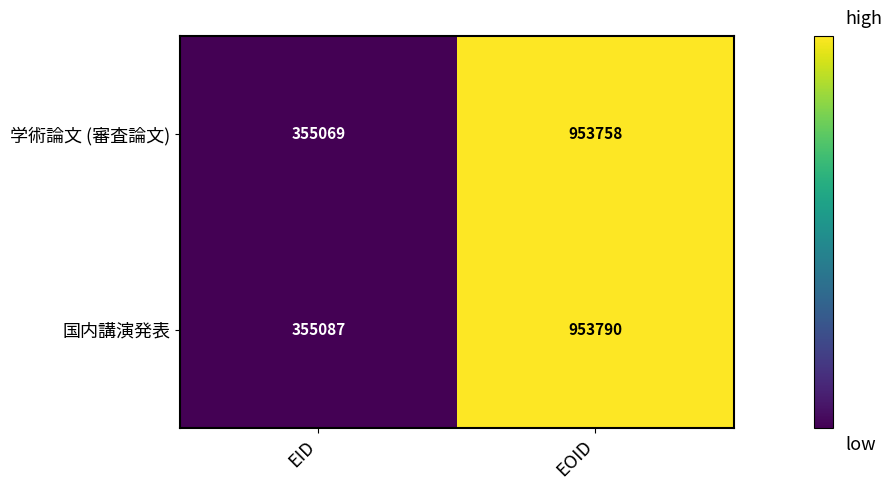

True or false: 国内講演発表 has a value of 953790 at EOID.

True